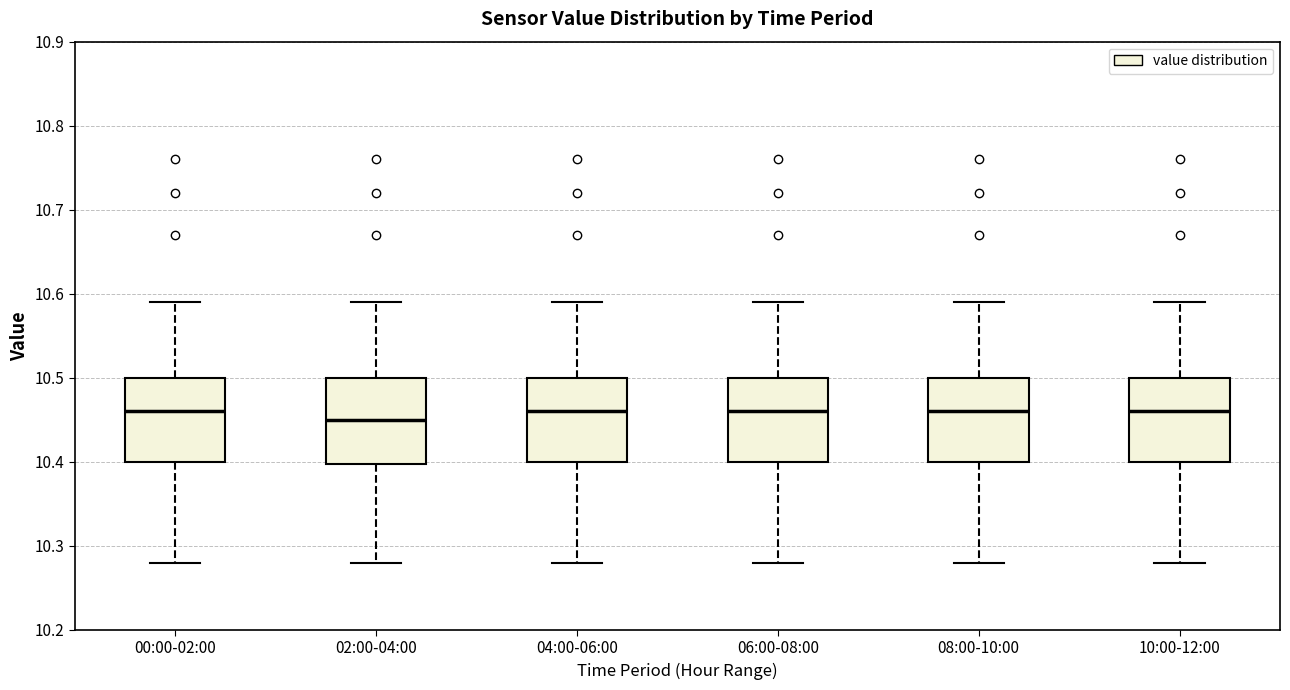

Reading left to right, read every box against the y-axis: the position of its median line, the range the box covers, and the ends of its whiskers. The values are not printed on the chart, so give them approximately, as read against the axis.

00:00-02:00: median 10.46, box 10.40 to 10.50, whiskers 10.28 to 10.59
02:00-04:00: median 10.45, box 10.40 to 10.50, whiskers 10.28 to 10.59
04:00-06:00: median 10.46, box 10.40 to 10.50, whiskers 10.28 to 10.59
06:00-08:00: median 10.46, box 10.40 to 10.50, whiskers 10.28 to 10.59
08:00-10:00: median 10.46, box 10.40 to 10.50, whiskers 10.28 to 10.59
10:00-12:00: median 10.46, box 10.40 to 10.50, whiskers 10.28 to 10.59